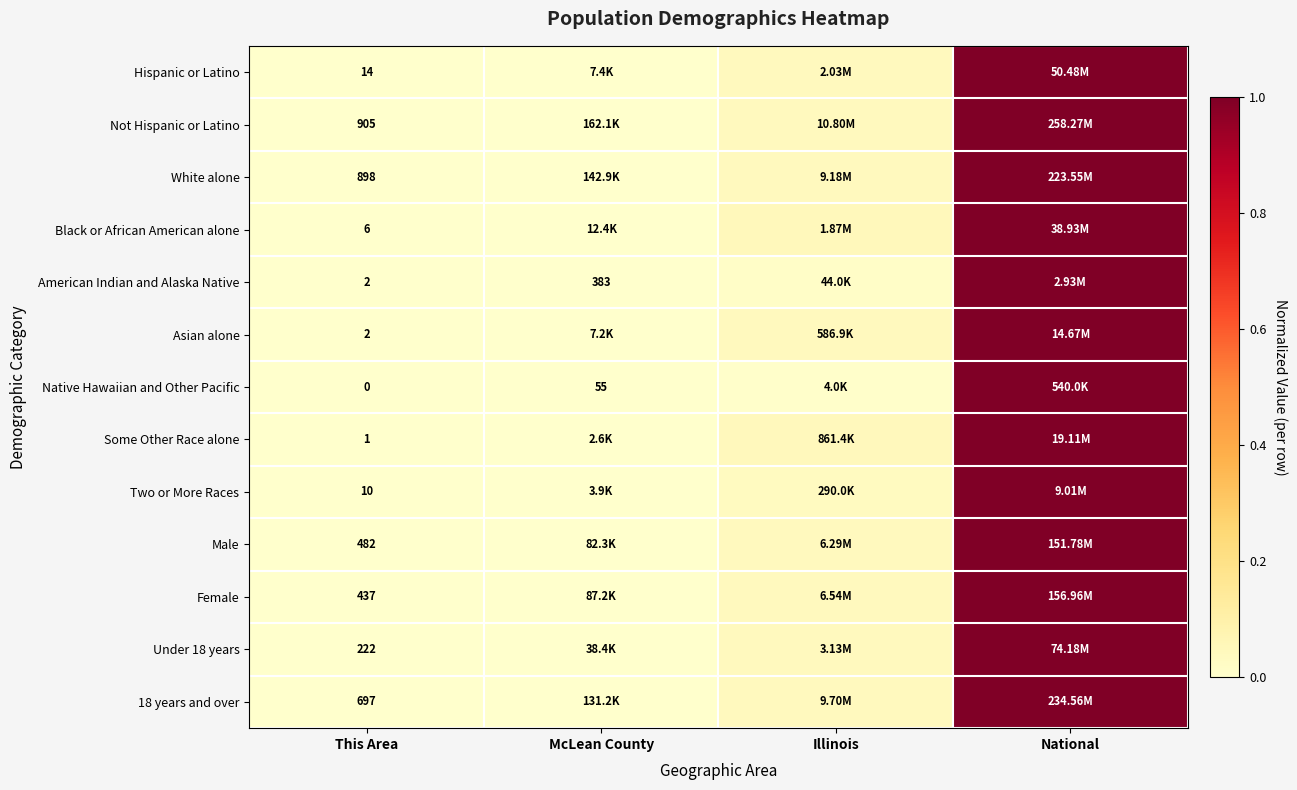

What is the greatest value displayed?

1.0